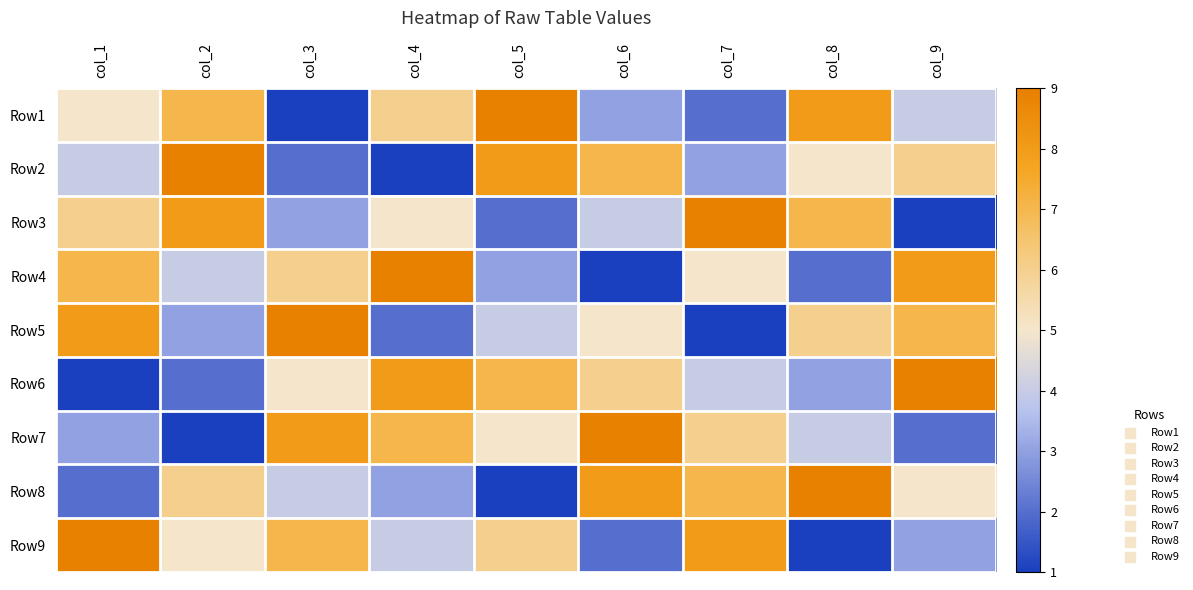

Reading right to left, transcribe all the data shown in this chart.

Row1: col_9=4	col_8=8	col_7=2	col_6=3	col_5=9	col_4=6	col_3=1	col_2=7	col_1=5
Row2: col_9=6	col_8=5	col_7=3	col_6=7	col_5=8	col_4=1	col_3=2	col_2=9	col_1=4
Row3: col_9=1	col_8=7	col_7=9	col_6=4	col_5=2	col_4=5	col_3=3	col_2=8	col_1=6
Row4: col_9=8	col_8=2	col_7=5	col_6=1	col_5=3	col_4=9	col_3=6	col_2=4	col_1=7
Row5: col_9=7	col_8=6	col_7=1	col_6=5	col_5=4	col_4=2	col_3=9	col_2=3	col_1=8
Row6: col_9=9	col_8=3	col_7=4	col_6=6	col_5=7	col_4=8	col_3=5	col_2=2	col_1=1
Row7: col_9=2	col_8=4	col_7=6	col_6=9	col_5=5	col_4=7	col_3=8	col_2=1	col_1=3
Row8: col_9=5	col_8=9	col_7=7	col_6=8	col_5=1	col_4=3	col_3=4	col_2=6	col_1=2
Row9: col_9=3	col_8=1	col_7=8	col_6=2	col_5=6	col_4=4	col_3=7	col_2=5	col_1=9